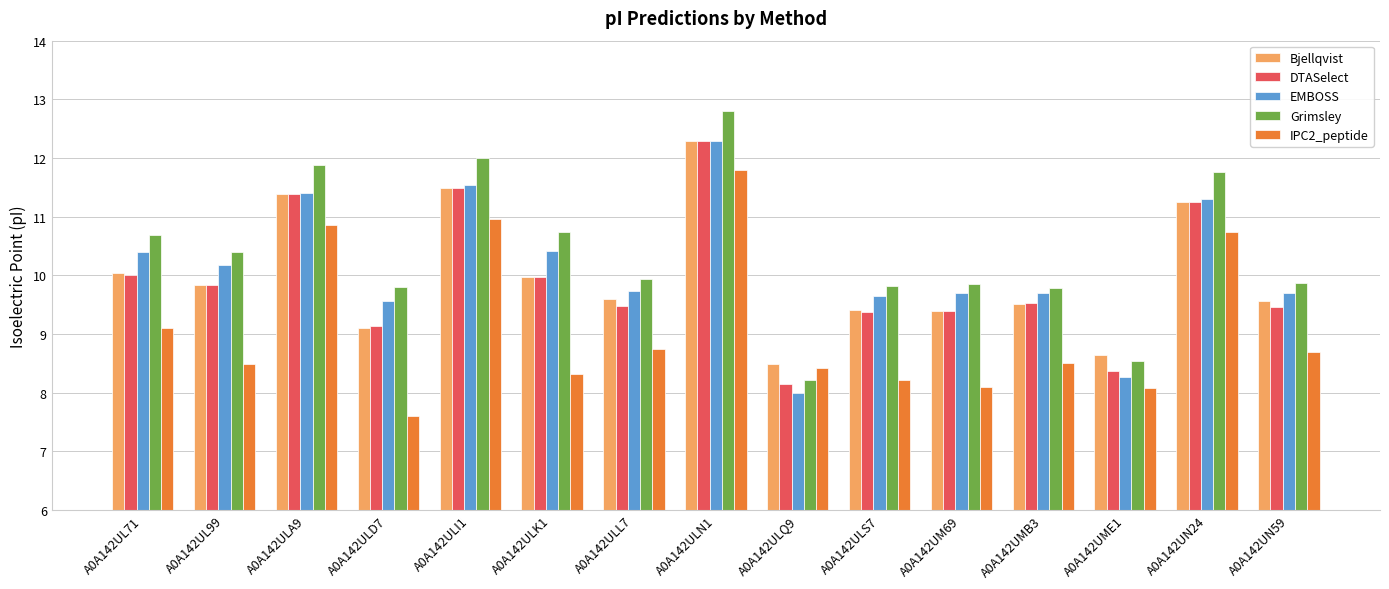

What is the spread (max minus min) of values at A0A142ULA9?

1.0